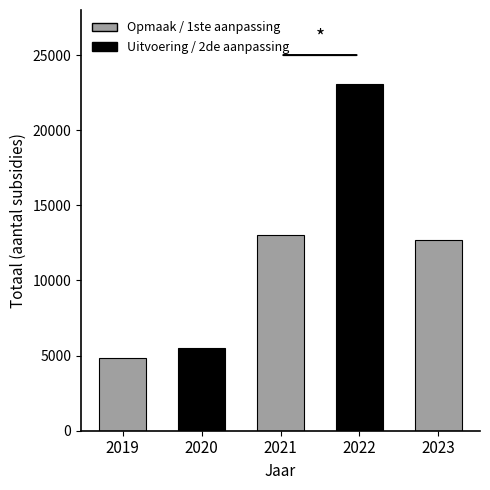

How many bars are there in total?

5